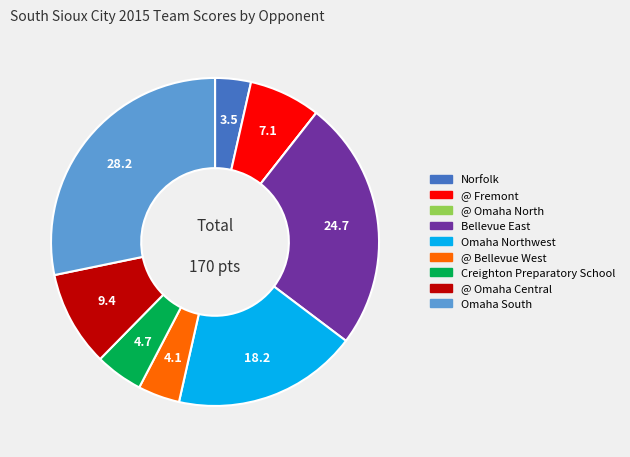

Do @ Bellevue West and Omaha Northwest together represent more than half of the pie?

No